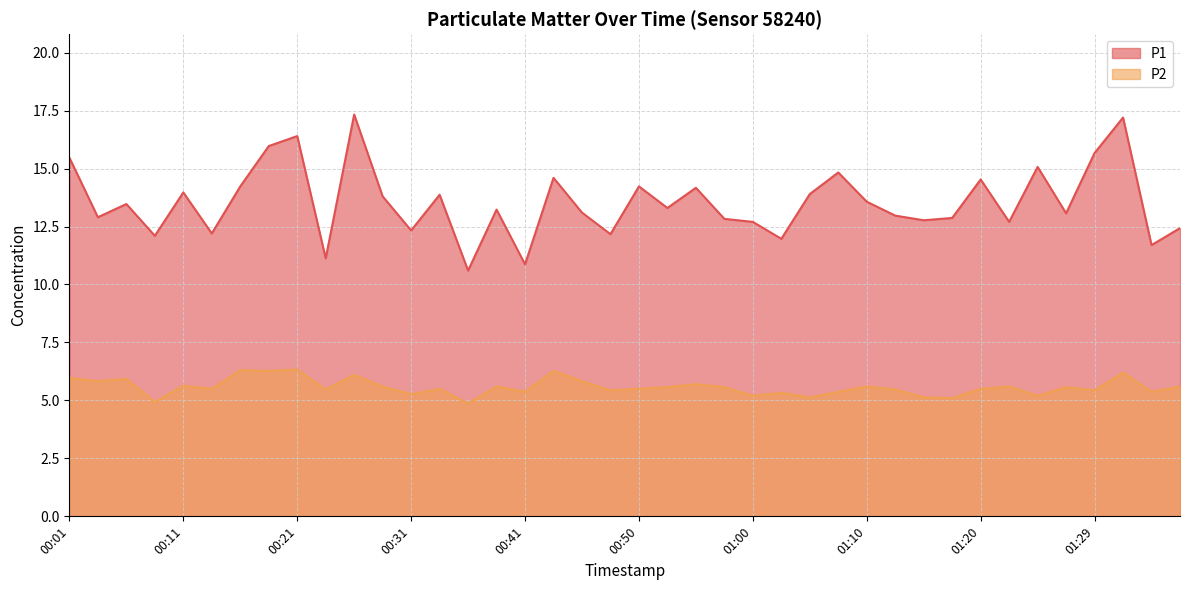

At which category does the chart reach its minimum across all series?

00:36